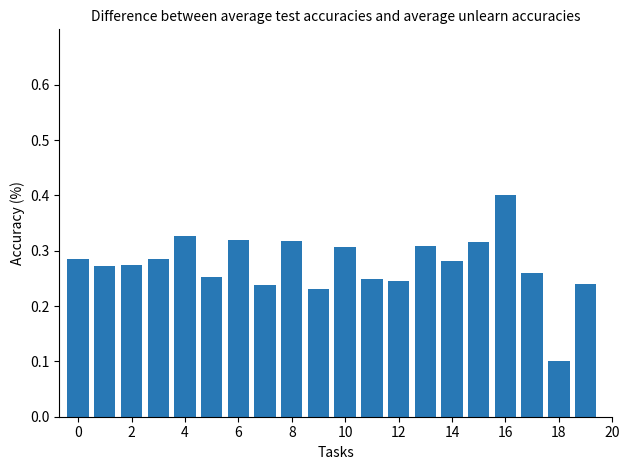

What is the greatest value displayed?

0.4